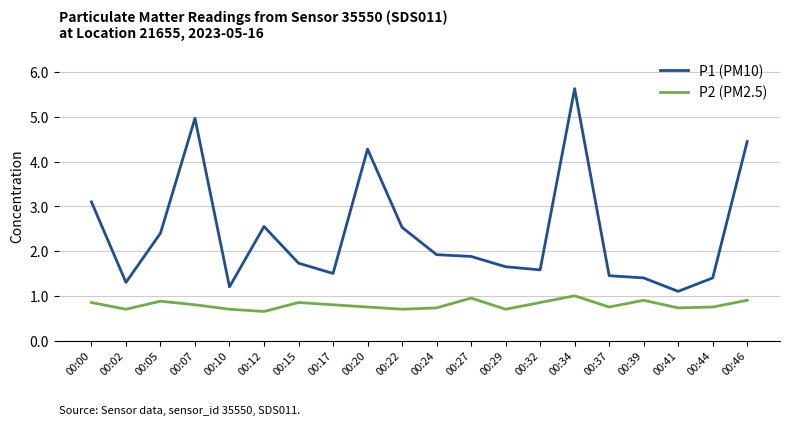

What is the difference between the P2 (PM2.5) values at 00:17 and 00:24?

0.1